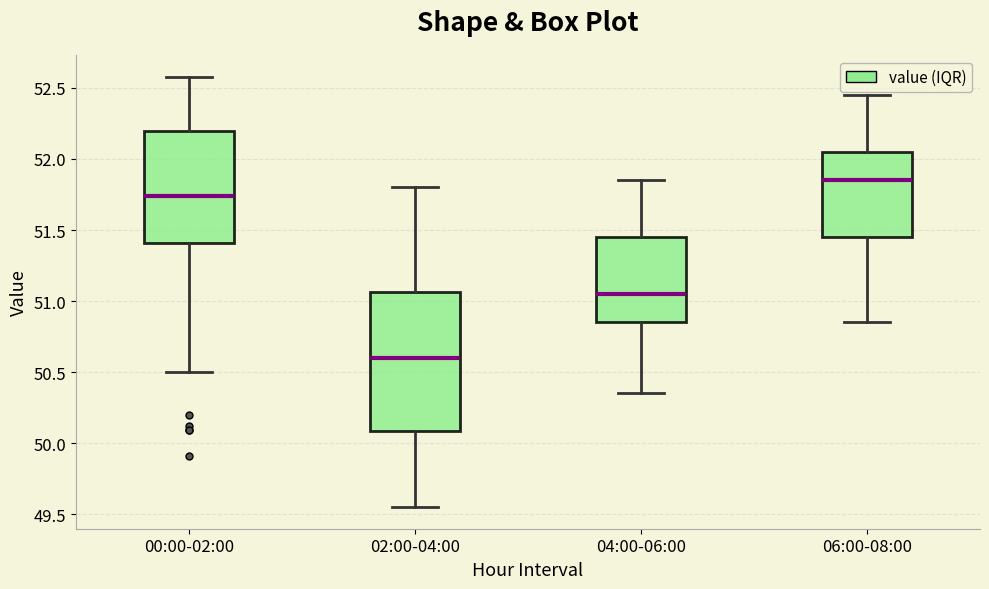

Reading left to right, transcribe this box plot: for each box, give where its median line is, the range the box spans, and where its two whiskers end, as read against the y-axis. The values are not printed on the chart, so give them approximately, as read against the axis.

00:00-02:00: median 51.75, box 51.40 to 52.20, whiskers 50.50 to 52.60
02:00-04:00: median 50.60, box 50.10 to 51.05, whiskers 49.55 to 51.80
04:00-06:00: median 51.05, box 50.85 to 51.45, whiskers 50.35 to 51.85
06:00-08:00: median 51.85, box 51.45 to 52.05, whiskers 50.85 to 52.45